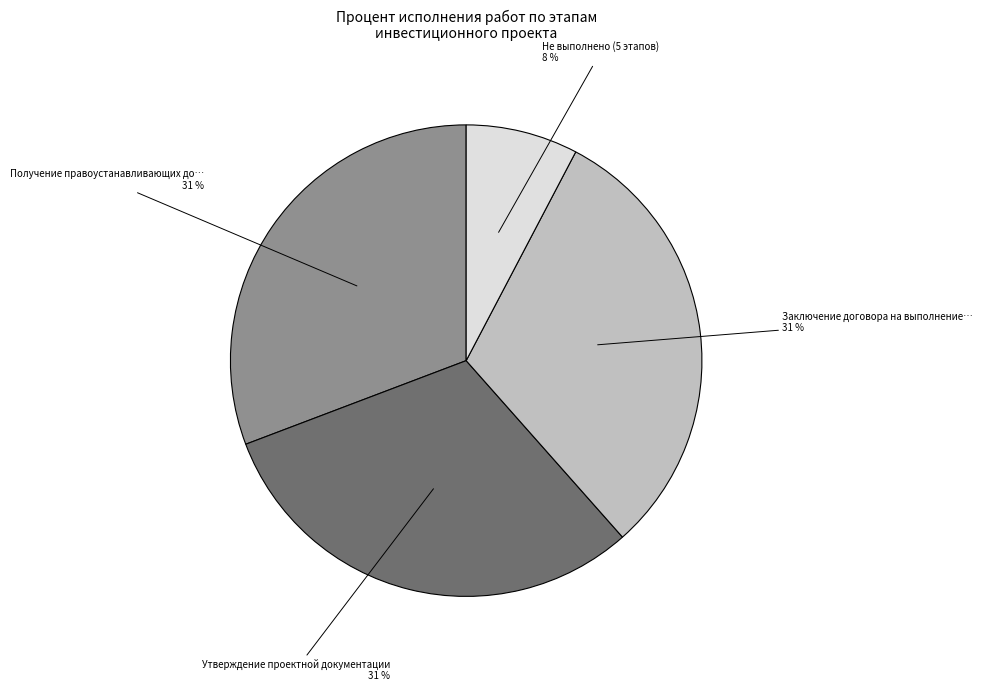

To the nearest percent, what is the average slice percentage?

25%